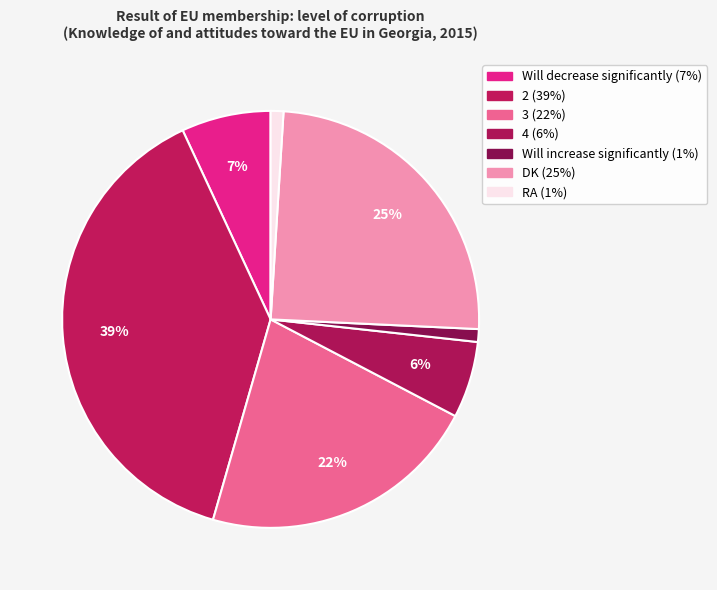

How many segments does this pie chart have?

7